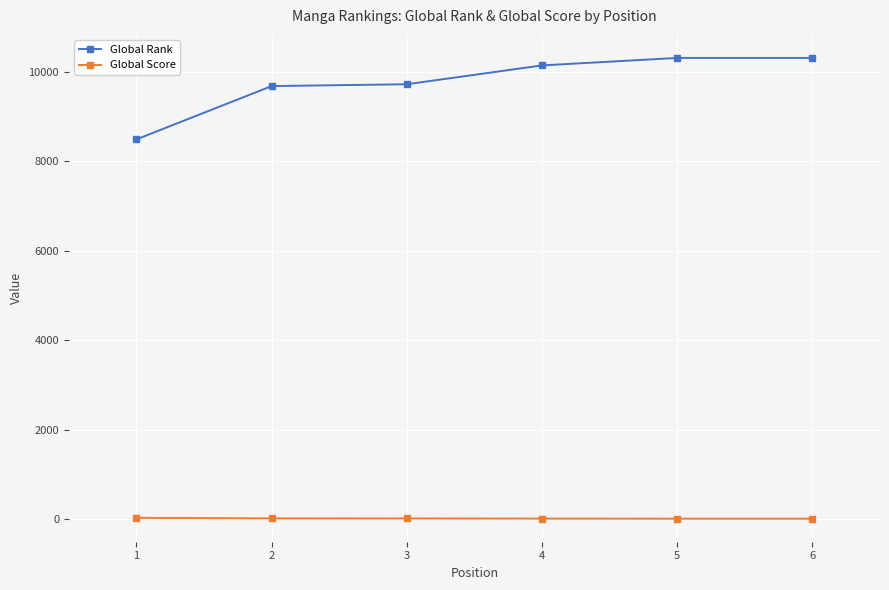

List the series in order of their peak value, highest first.

Global Rank, Global Score